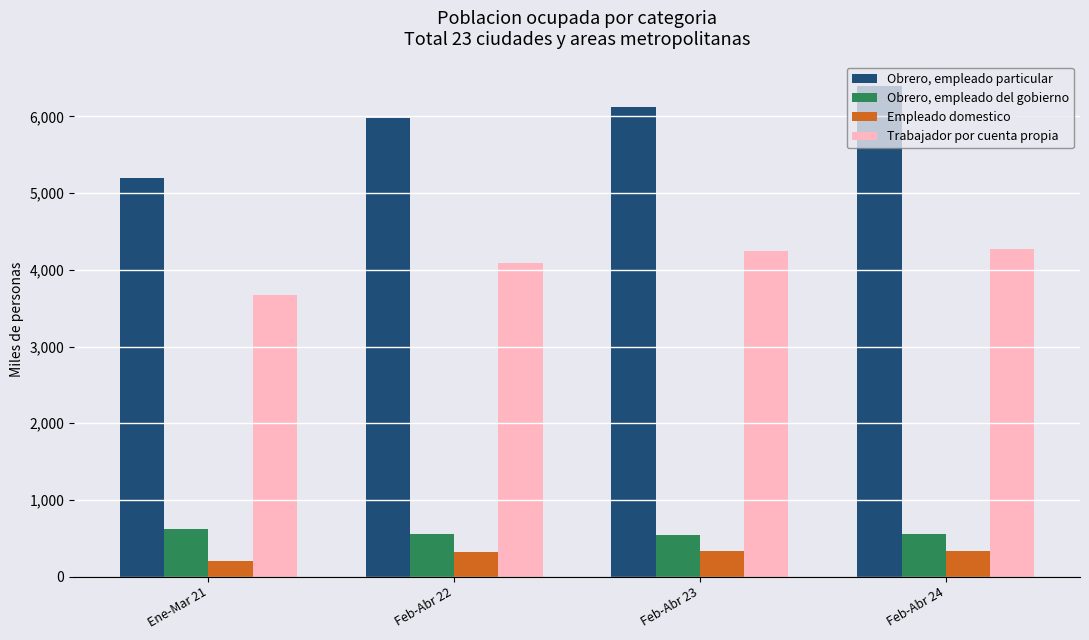

What is the label of the 3rd bar from the right?

Feb-Abr 22